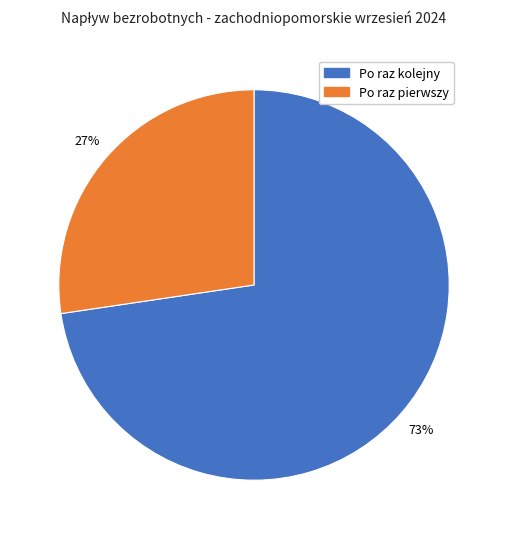

Does any single category account for the majority?

Yes